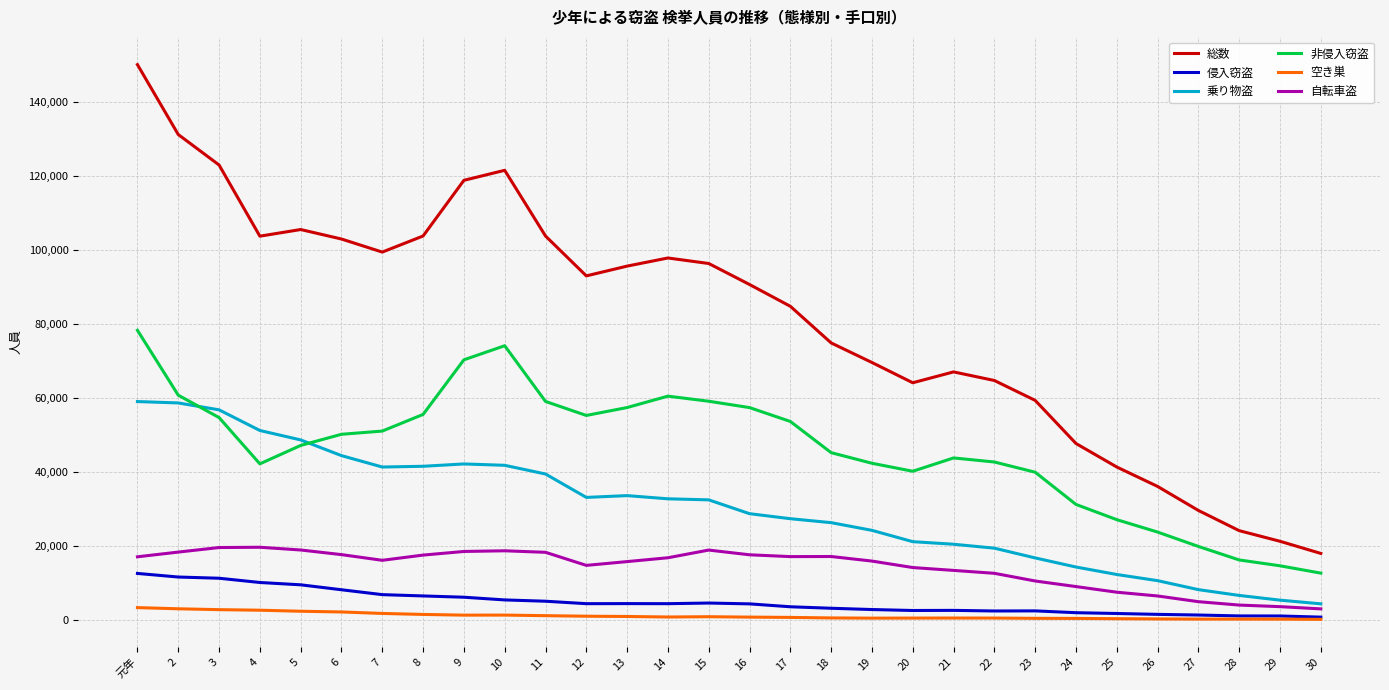

What is the difference between the maximum and minimum values in the 空き巣 series?

3167